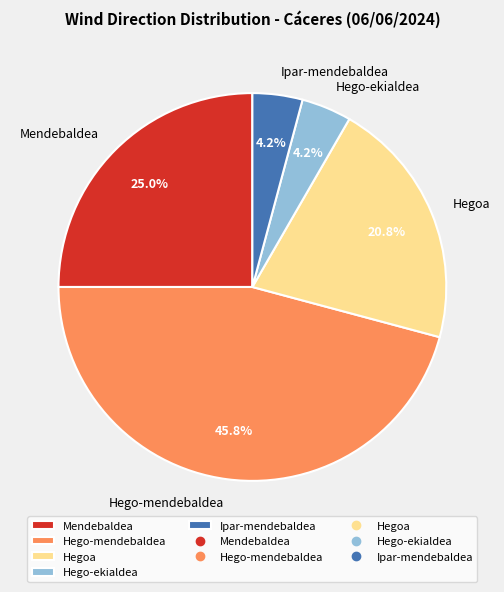

Is Hego-ekialdea the majority of the pie?

No